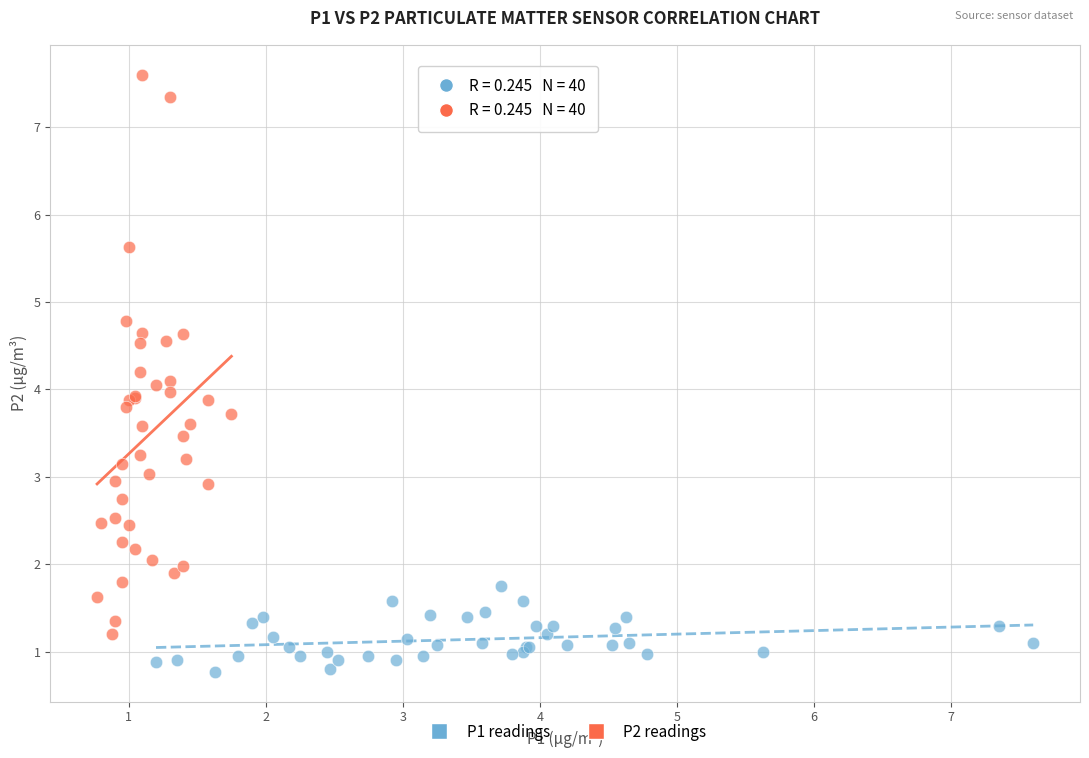

Which series has the largest Y range (max minus min)?

P2 readings